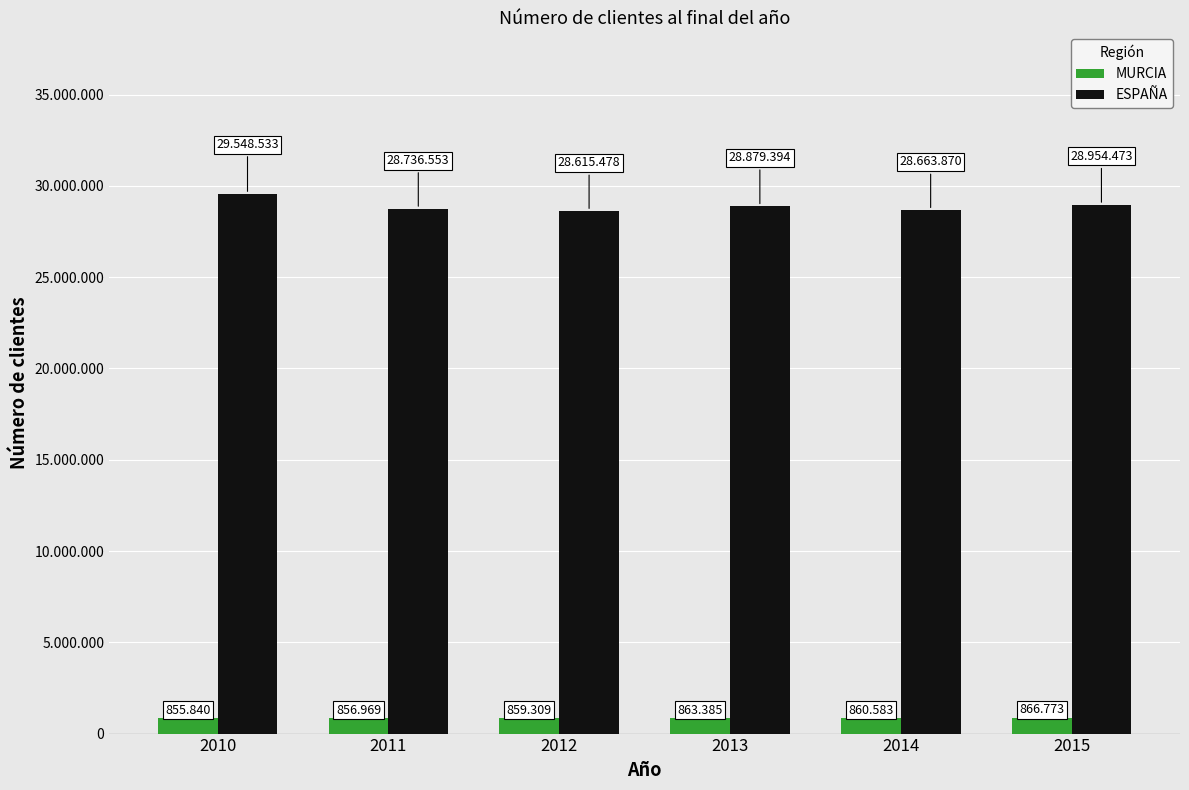

Which series has the widest spread of values?

ESPAÑA